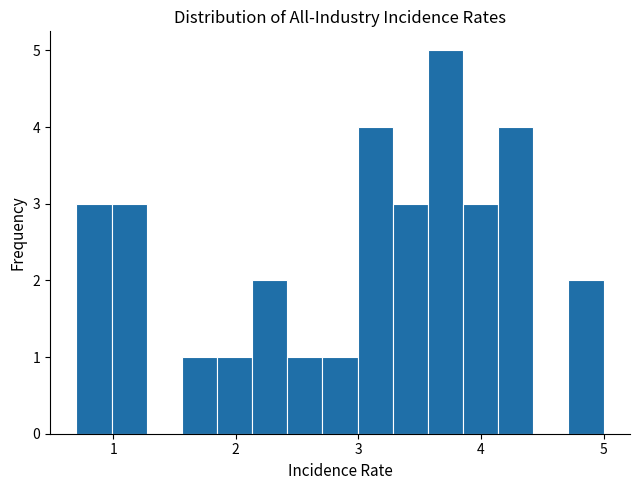

Read against the x-axis, roughly where is the centre of the tallest bar?

3.7